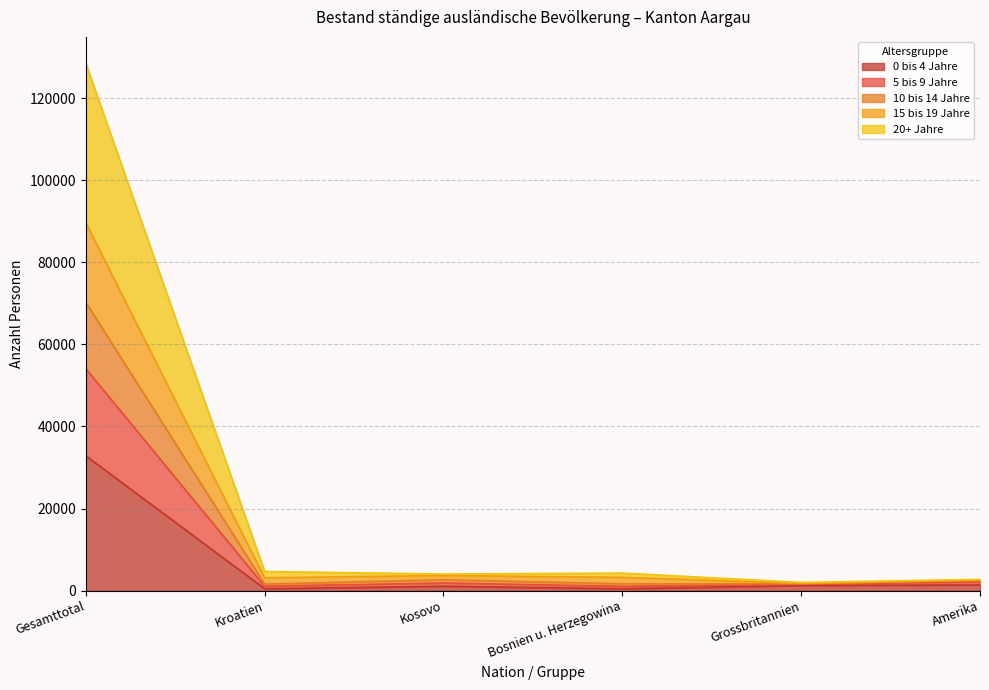

What is the label of the 2nd point from the right?

Grossbritannien